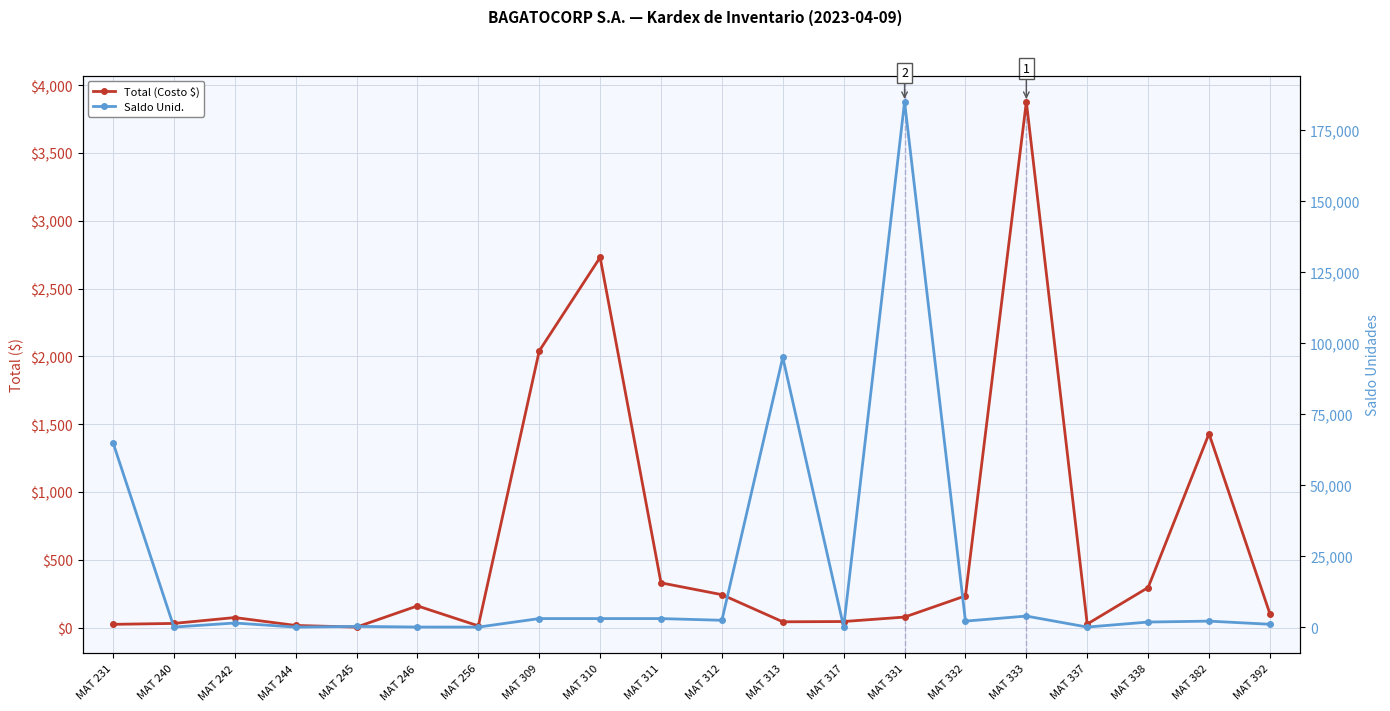

Which series has the largest total across all categories?

Saldo Unid.